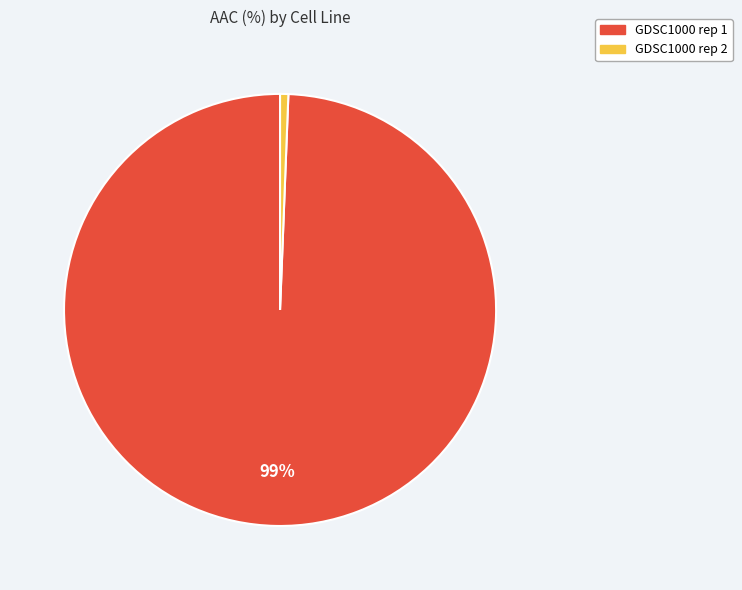

Is there any slice that represents more than half of the pie?

Yes